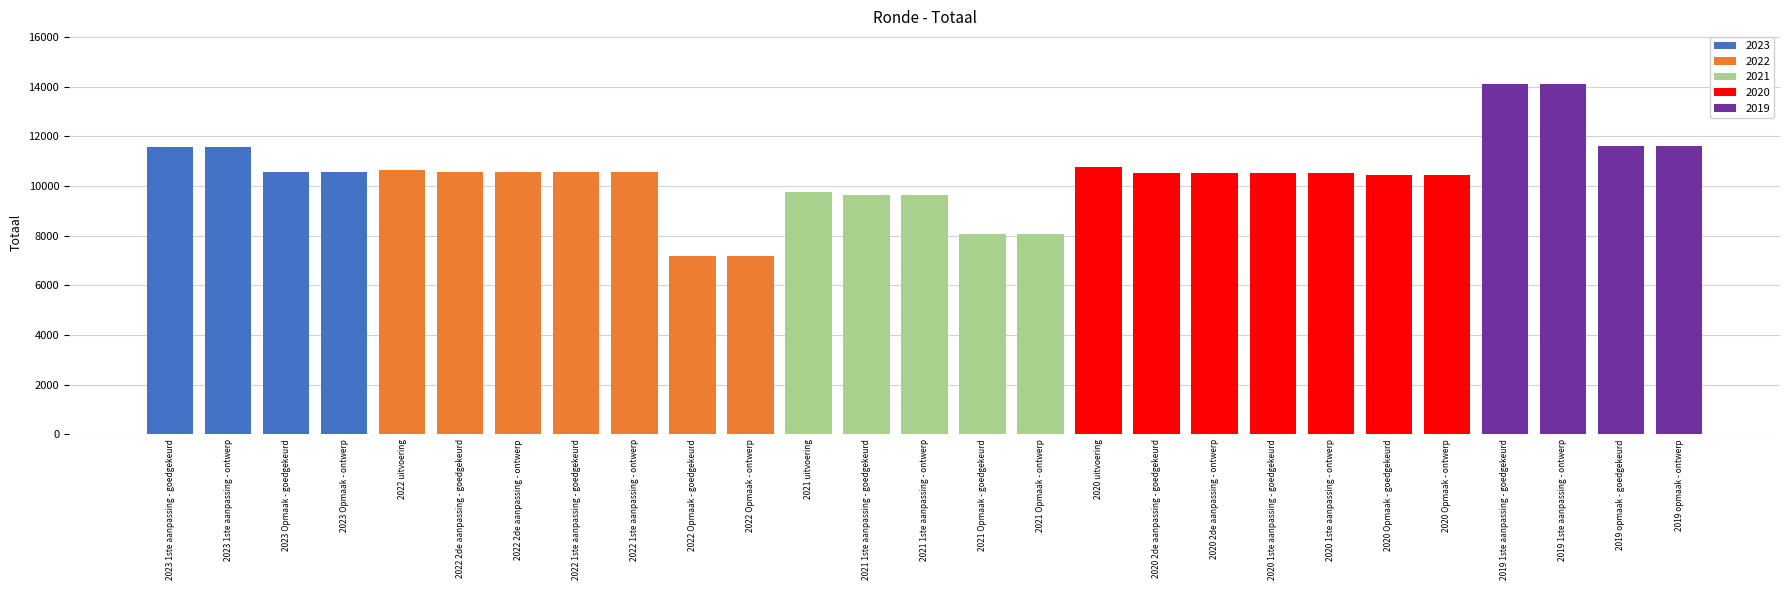

What is the minimum value shown in the chart?

7177